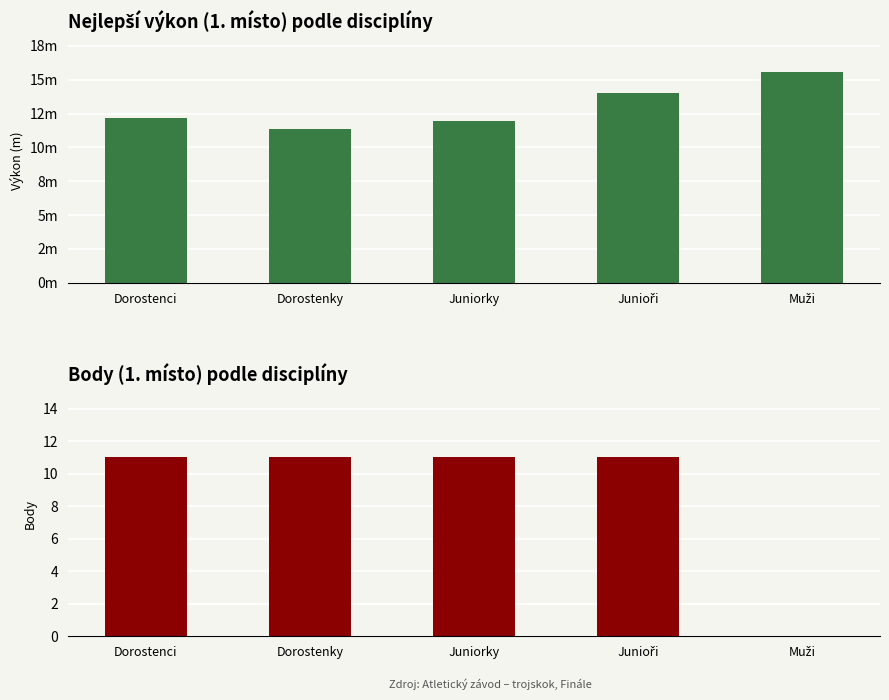

Which category has the highest value across all series?

Muži